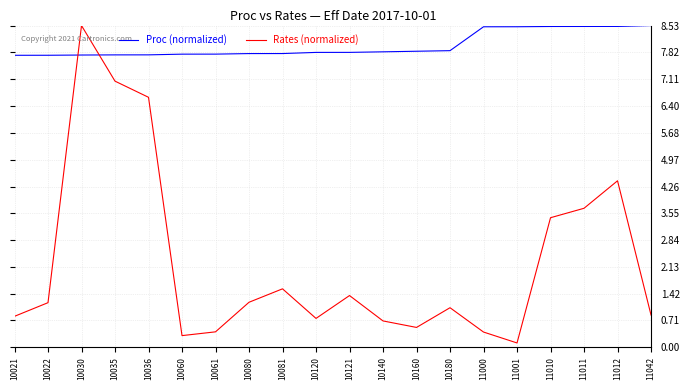

What is the difference between the Proc (normalized) values at 11042 and 10180?

0.7